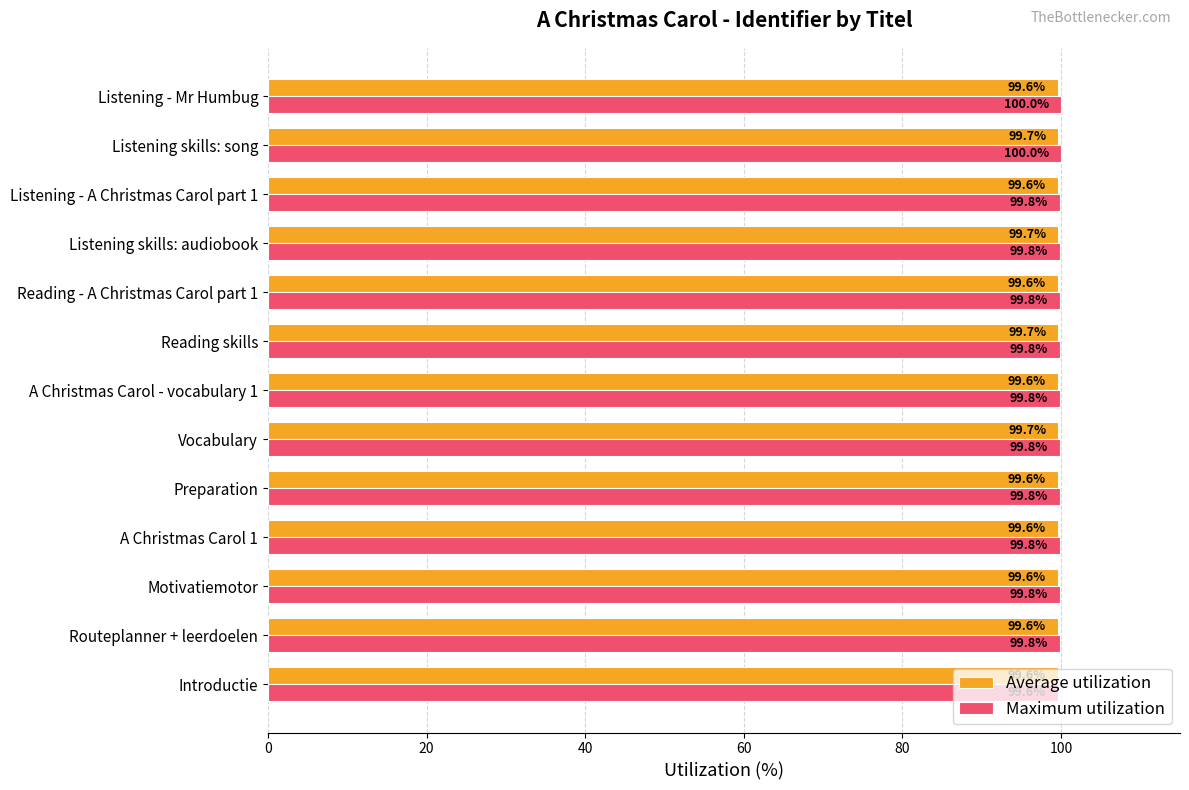

Is it true that Average utilization equals 159.6 at A Christmas Carol 1?

False